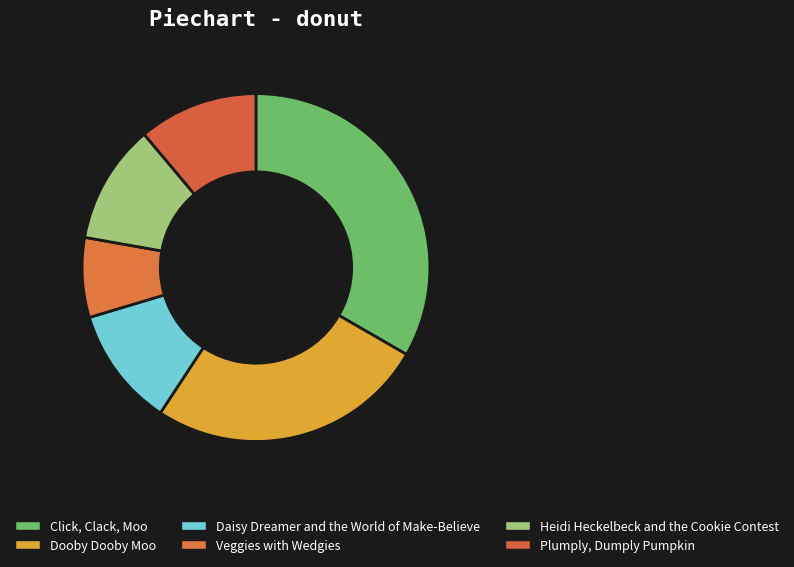

Count the number of slices in the pie.

6